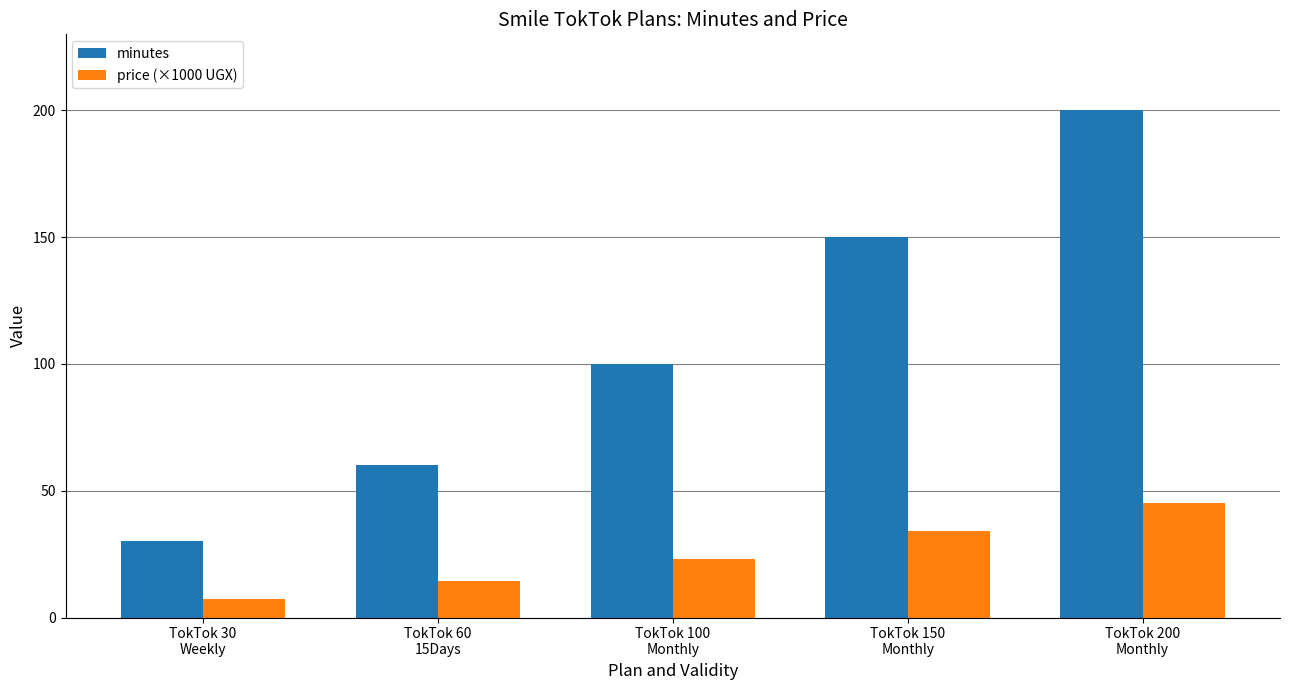

What is the lowest value of the minutes series?

30.0